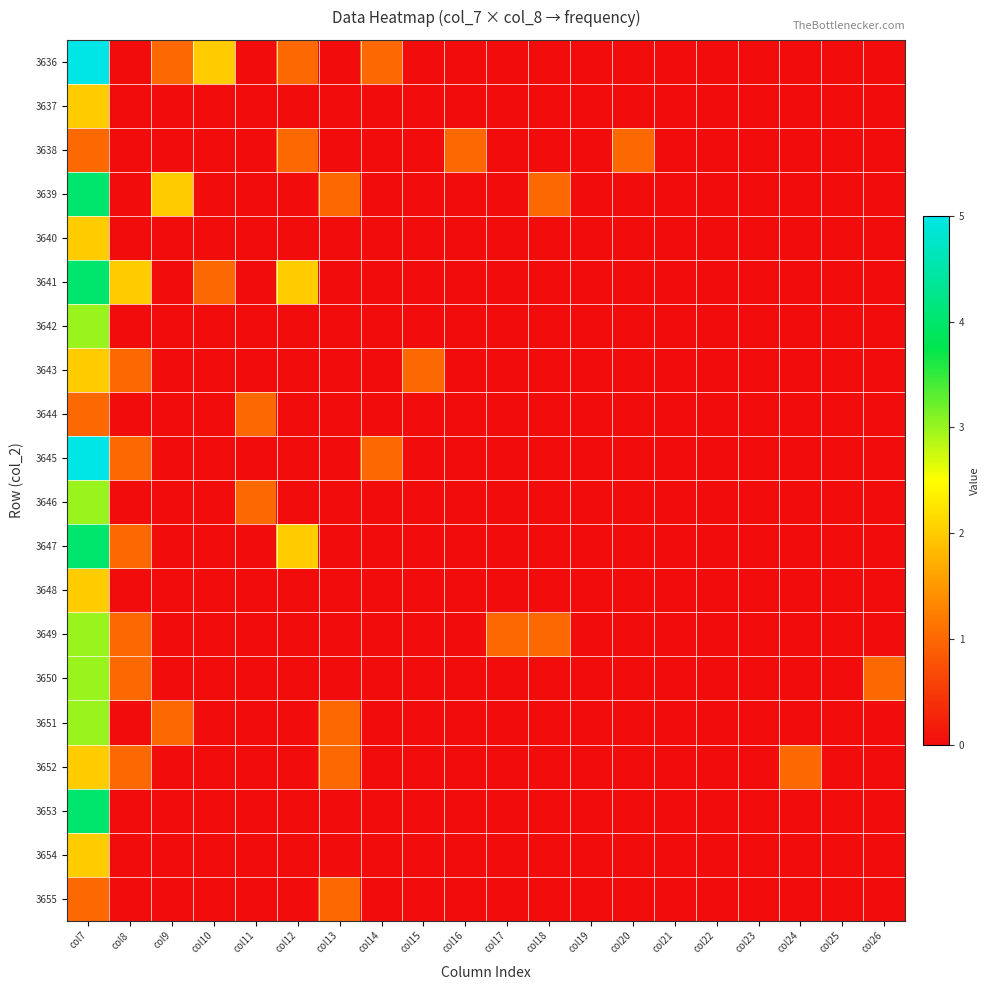

Which label corresponds to the smallest value in the chart?

col8